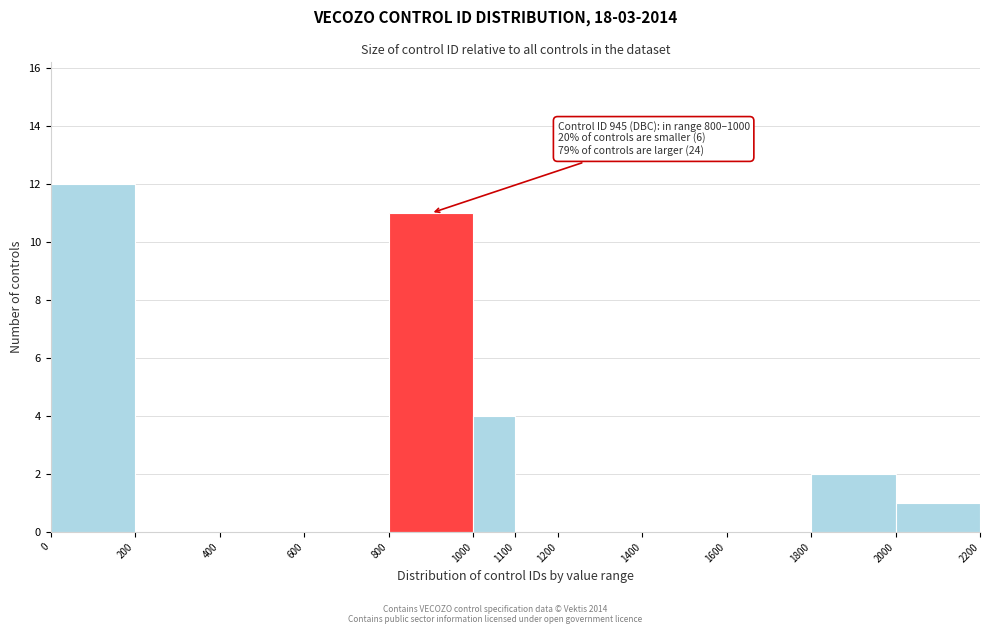

Which range on the x-axis has the tallest bar?

0 to 200